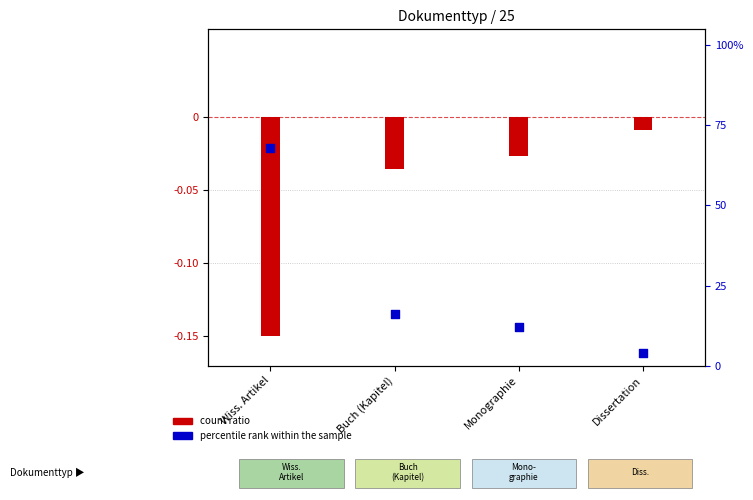

What is the change in value from Wiss. Artikel to Dissertation?

-64